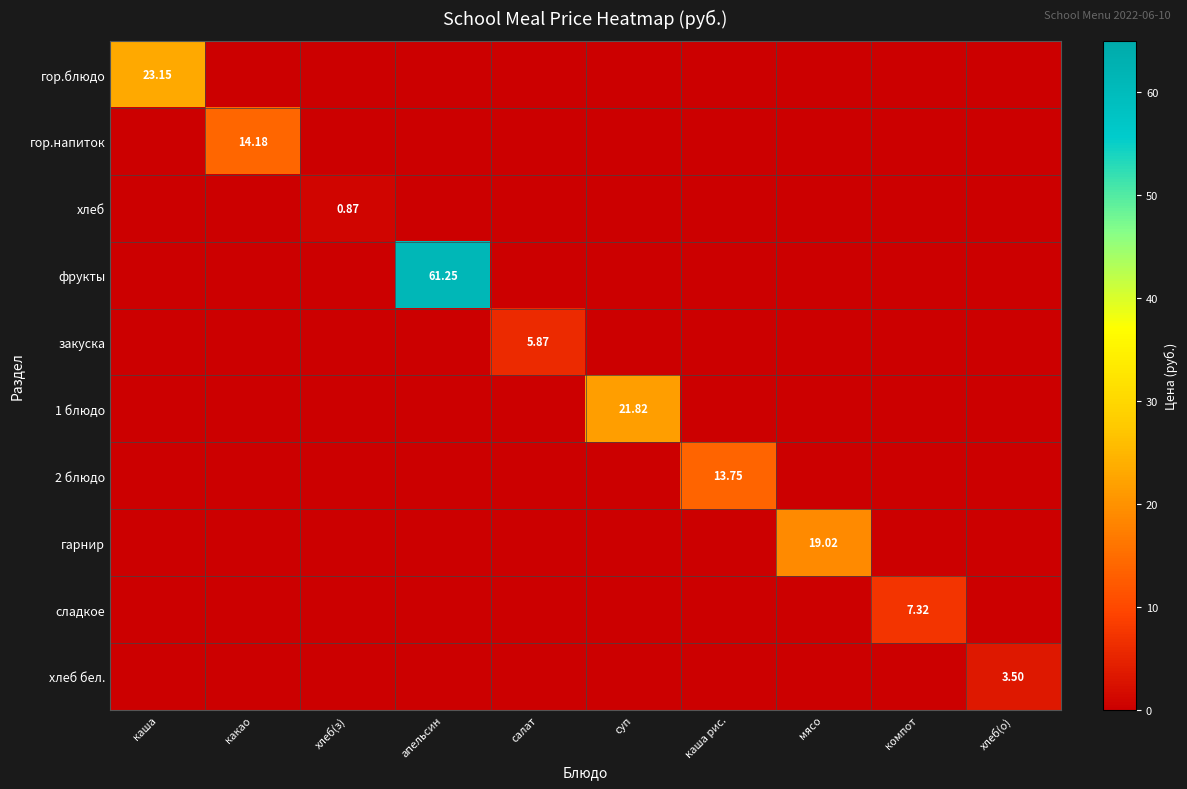

Which series changed the most between салат and суп?

1 блюдо